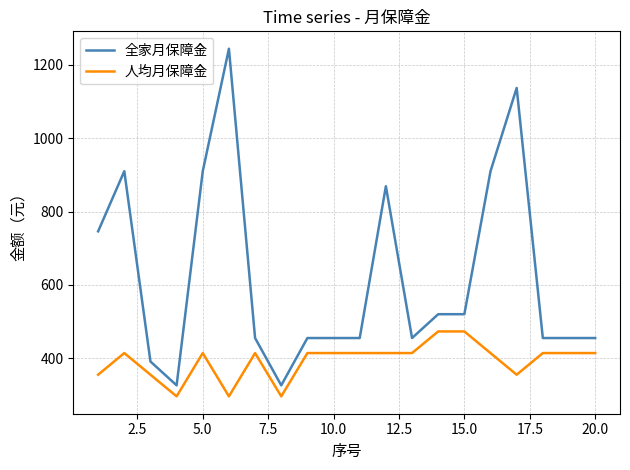

What is the maximum value for 人均月保障金?

473